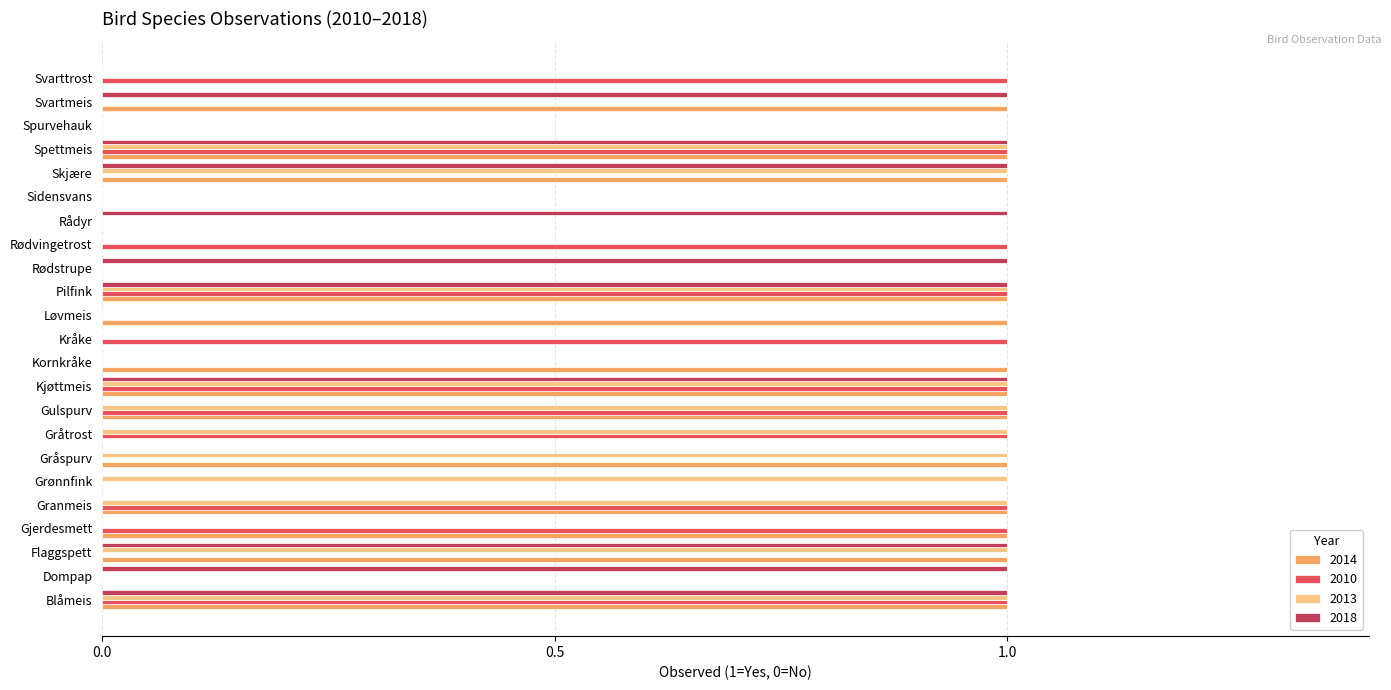

The value of 2014 at Gulspurv is 1. True or false?

True